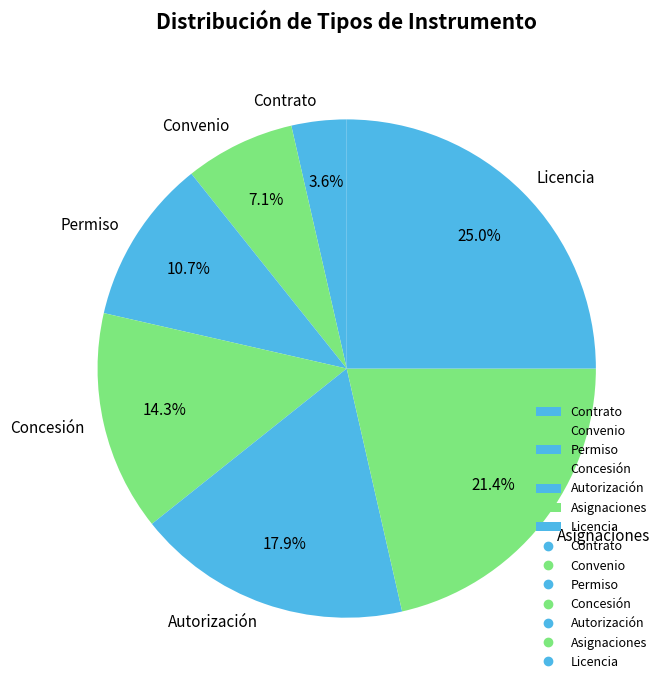

Is there a majority slice in this chart?

No